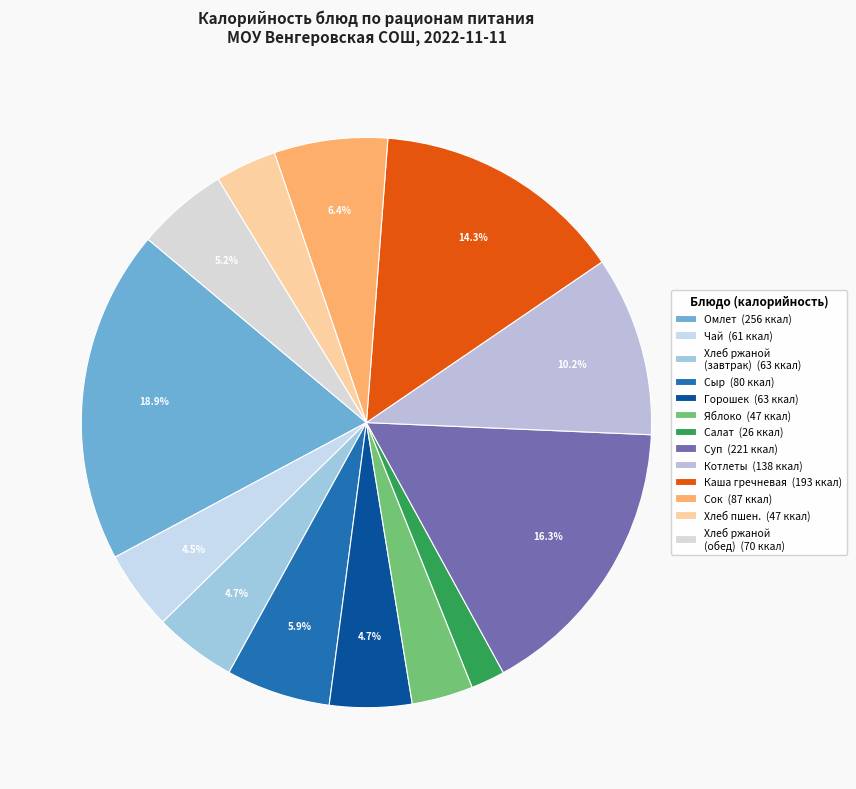

What is the smallest slice in the pie chart?

Салат (26 ккал)